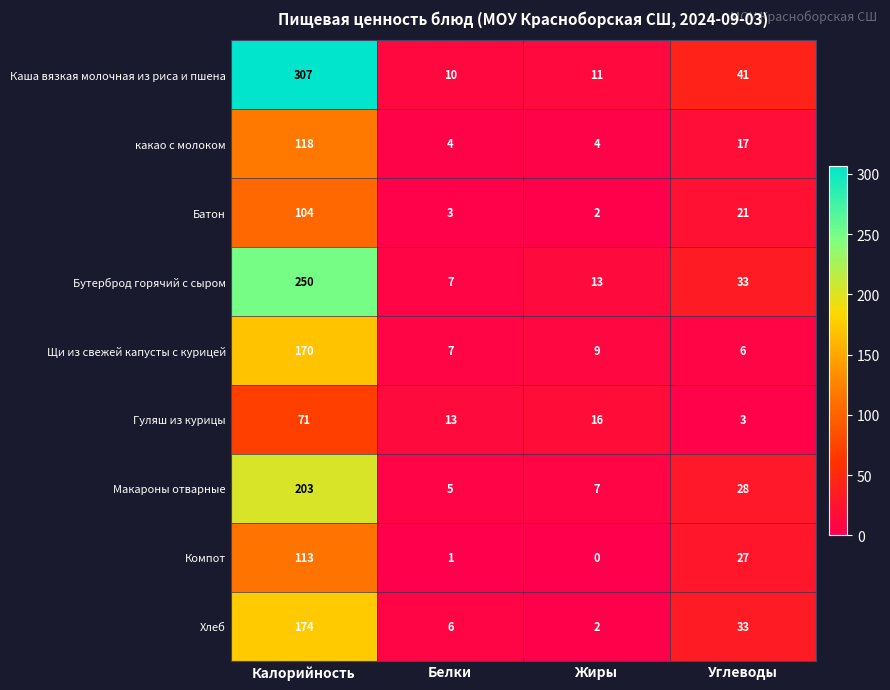

Which series has the largest total across all categories?

Каша вязкая молочная из риса и пшена